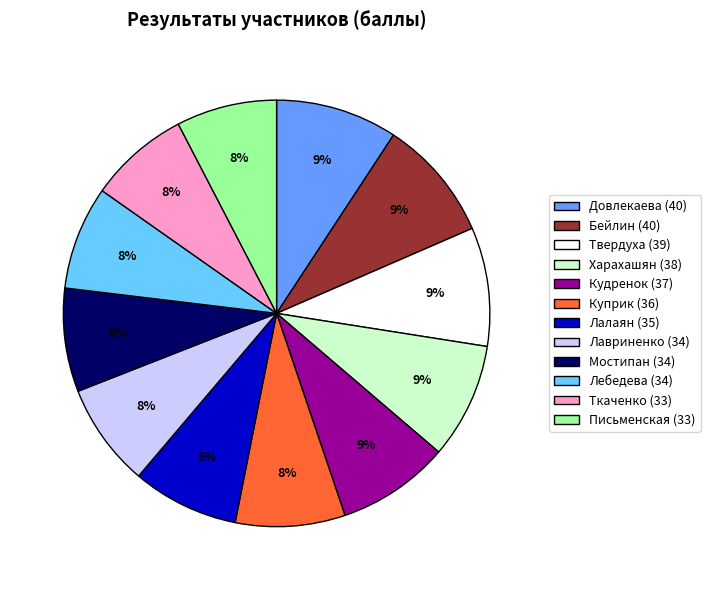

To the nearest percent, what portion does Куприк (36) represent?

8%